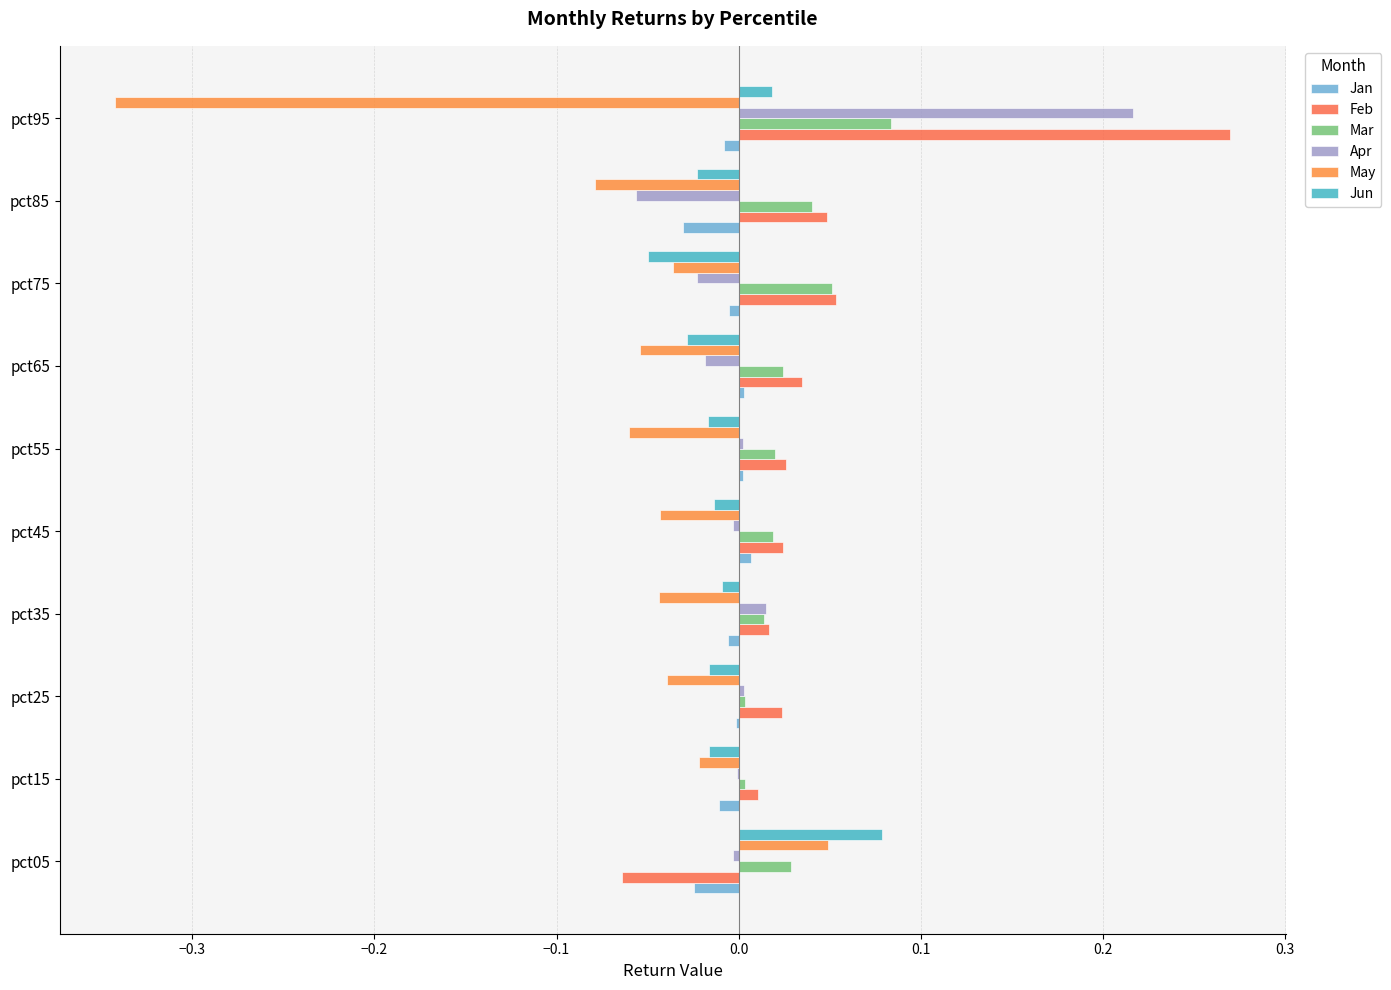

How many series are shown in this chart?

6